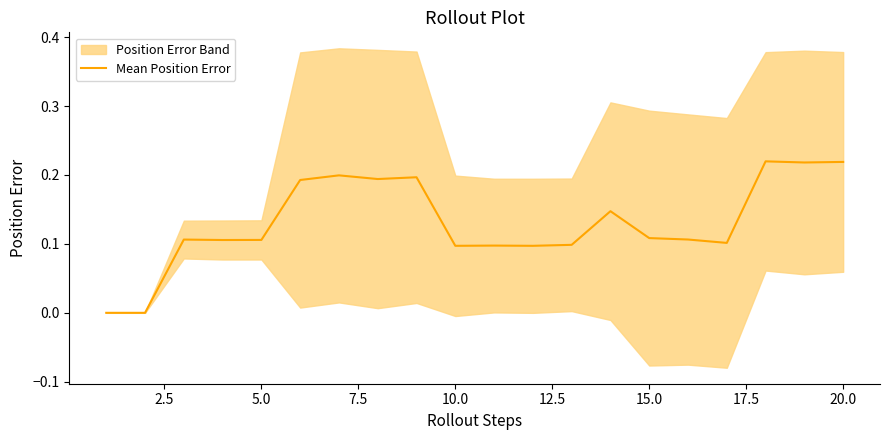

True or false: the data shows 0.1 at 7.5.

False